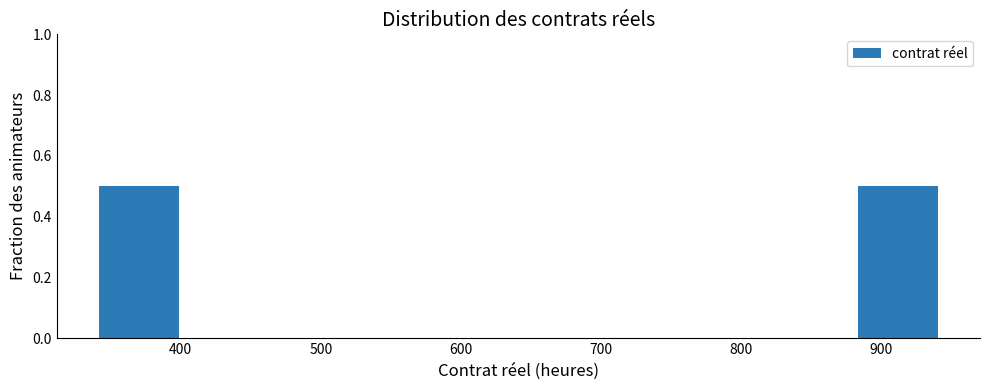

How tall is the bar that spans 880 to 940 on the x-axis? Neither the bar edges nor the heights are printed on the chart, so give them approximately, as read against the axes.

0.5